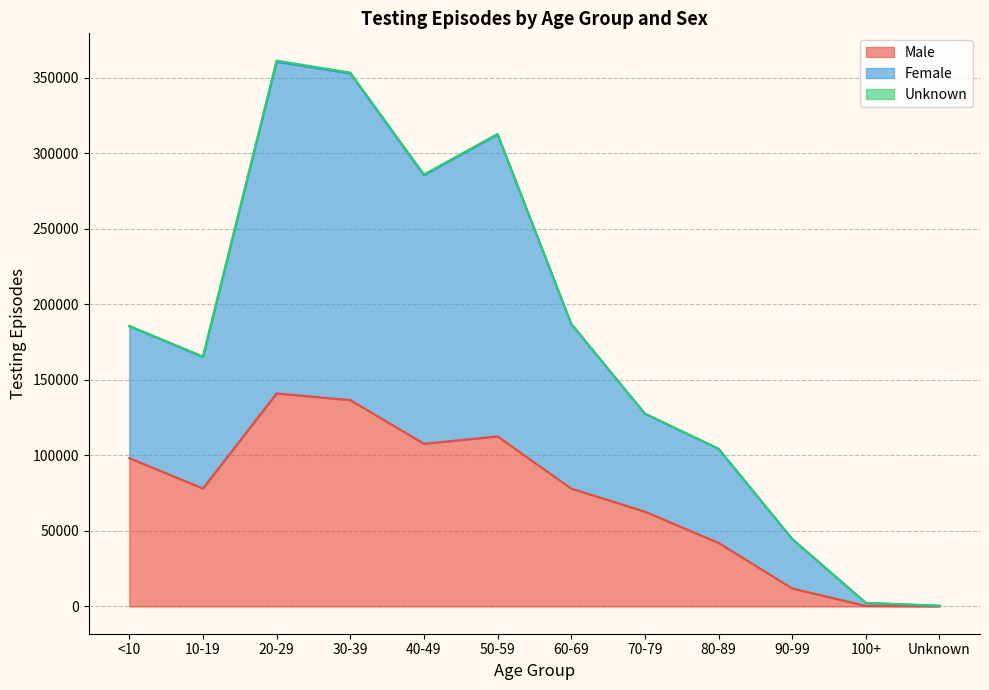

What is the value of the Male point at the 2nd from the left?

78122